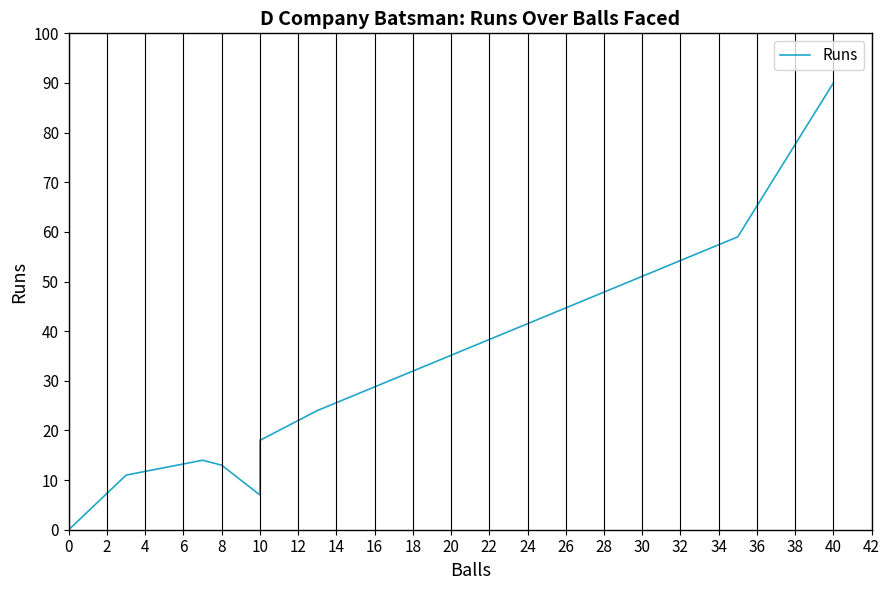

Which has a higher value, 16 or 0?

16